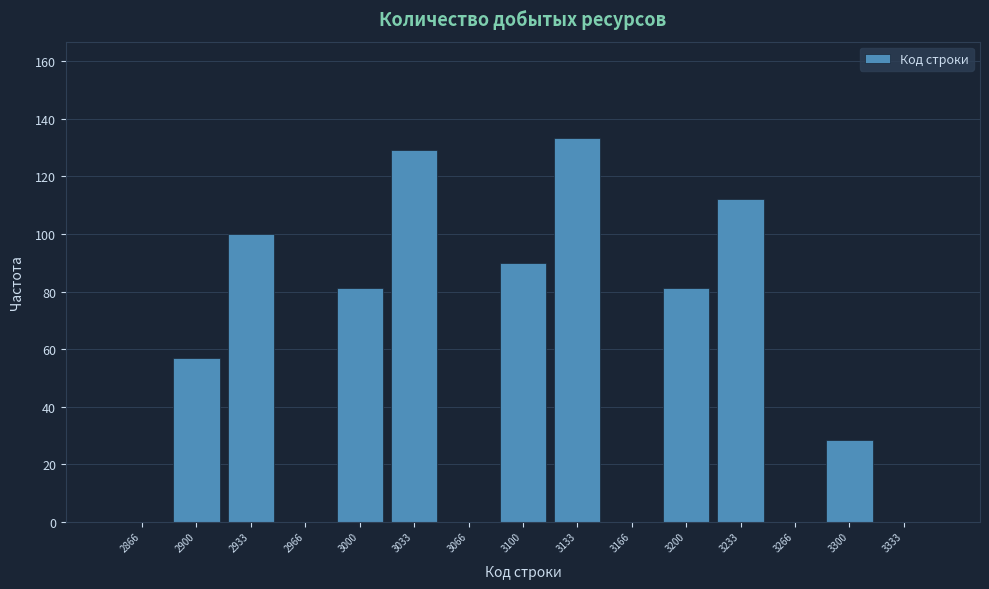

Over which range of the x-axis is the bar tallest?

3115 to 3150